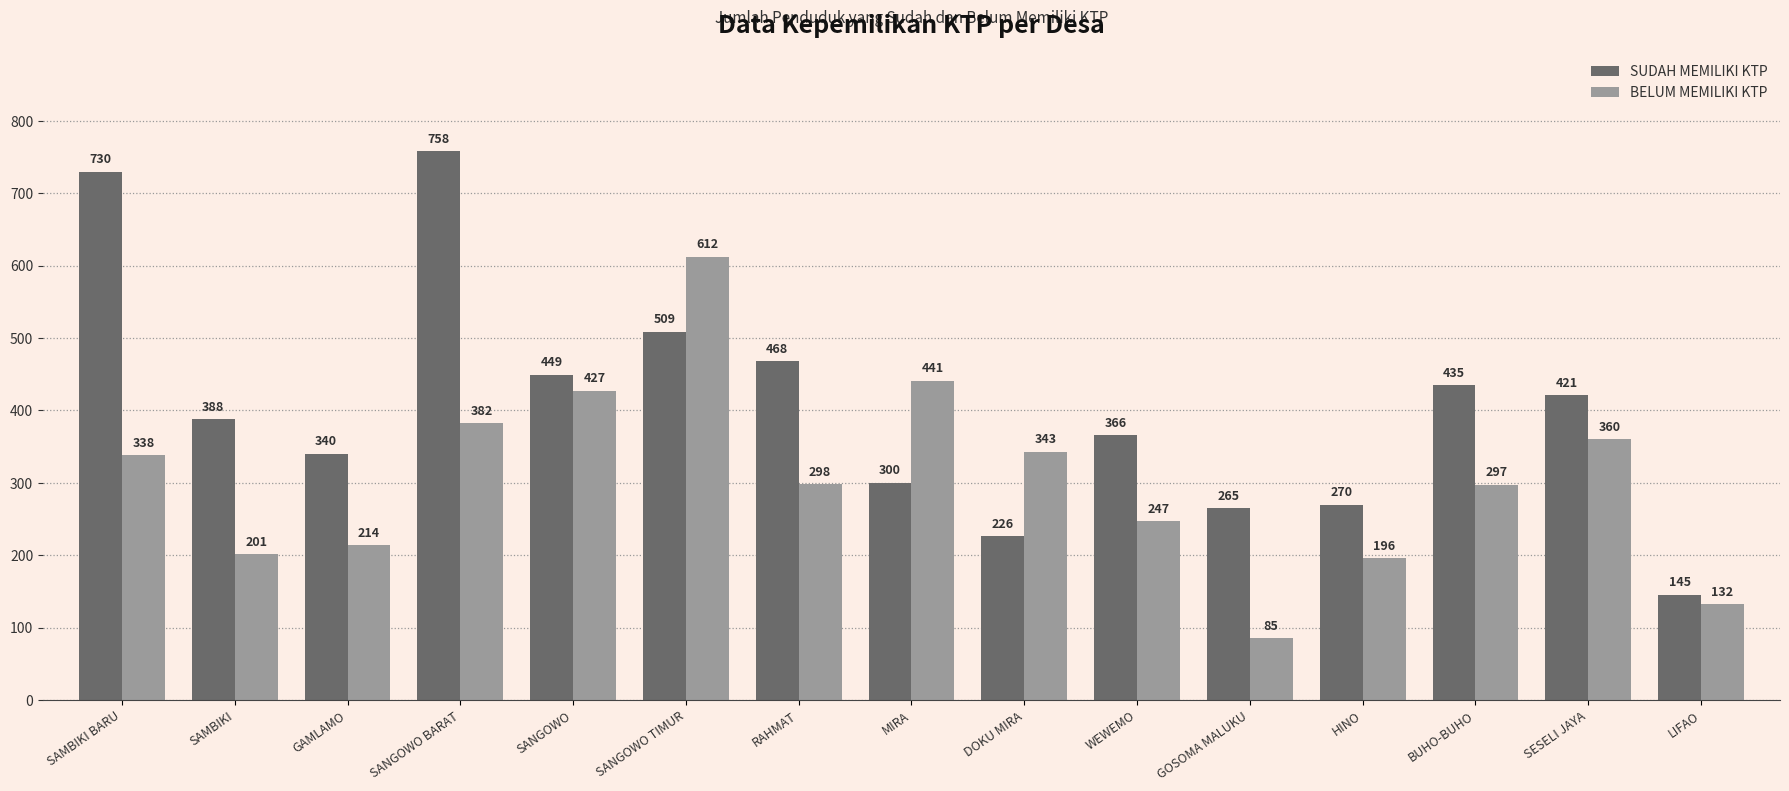

What is the difference between the maximum and minimum values in the SUDAH MEMILIKI KTP series?

613